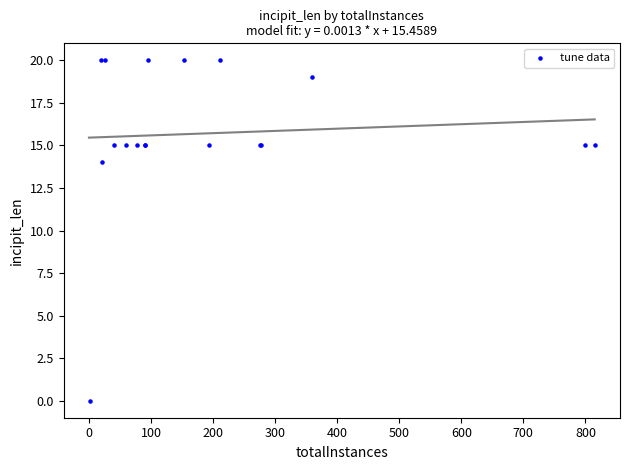

What Y value in the scatter plot is closest to 10?

14